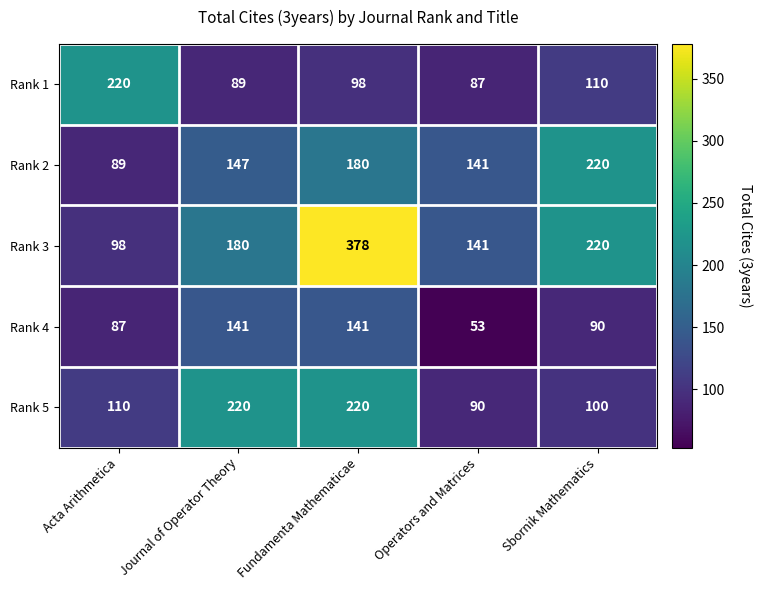

The value of Rank 1 at Journal of Operator Theory is 89. True or false?

True